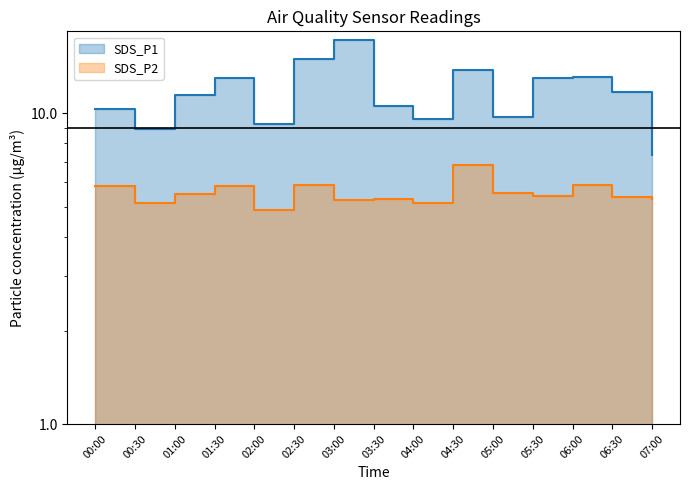

True or false: SDS_P1 and SDS_P2 intersect in this chart.

False